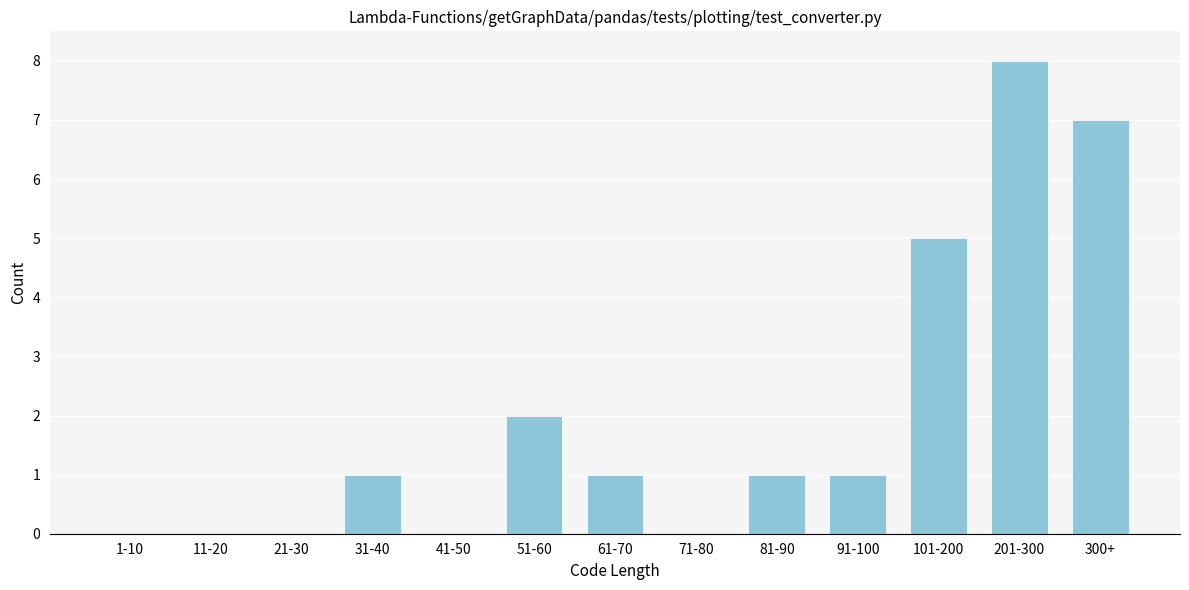

Reading left to right, what are all the values shown in this chart?

1-10=0	11-20=0	21-30=0	31-40=1	41-50=0	51-60=2	61-70=1	71-80=0	81-90=1	91-100=1	101-200=5	201-300=8	300+=7